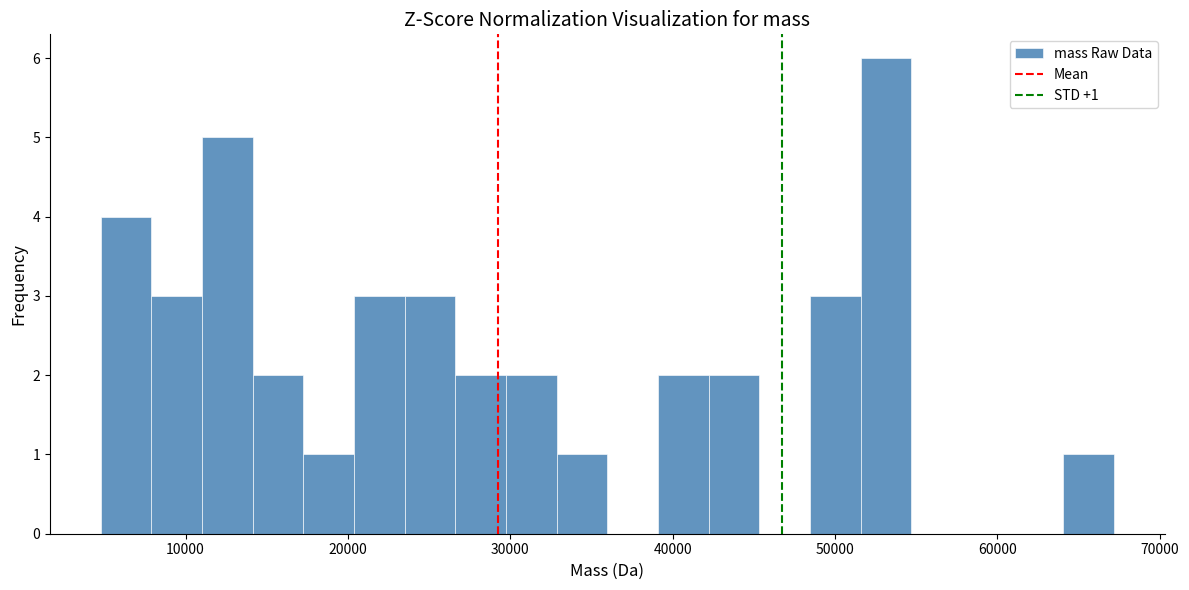

Around what value on the x-axis is the tallest bar? Give the approximate position of its centre, as read against the axis.

53000